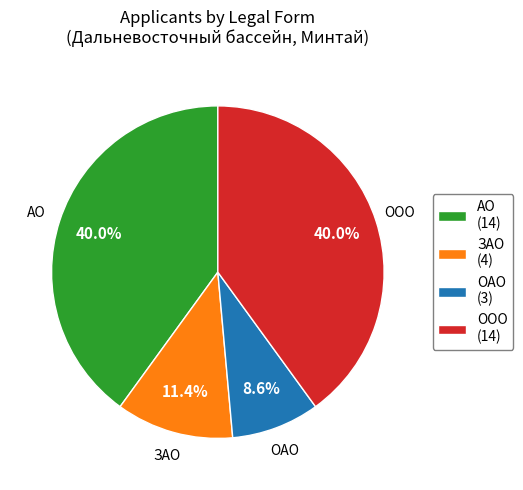

To the nearest percent, what is the difference between the ОАО and ЗАО slice percentages?

3%